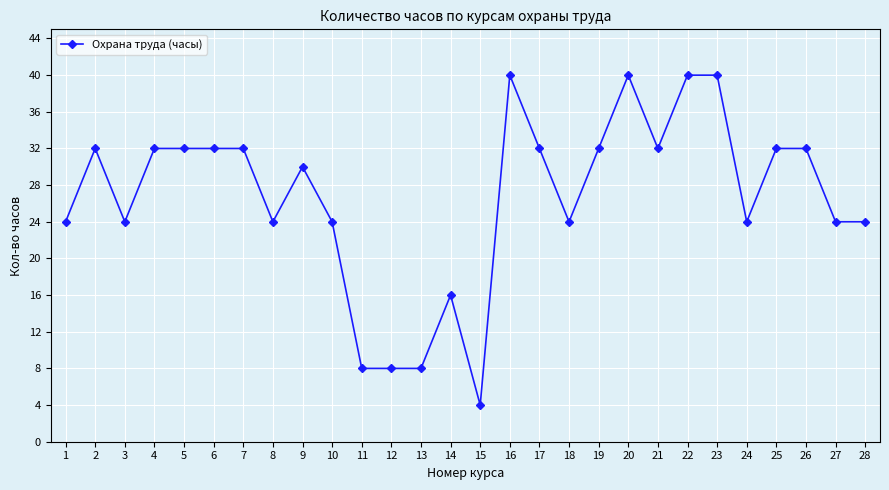

What is the value of the 9th point from the left?

30